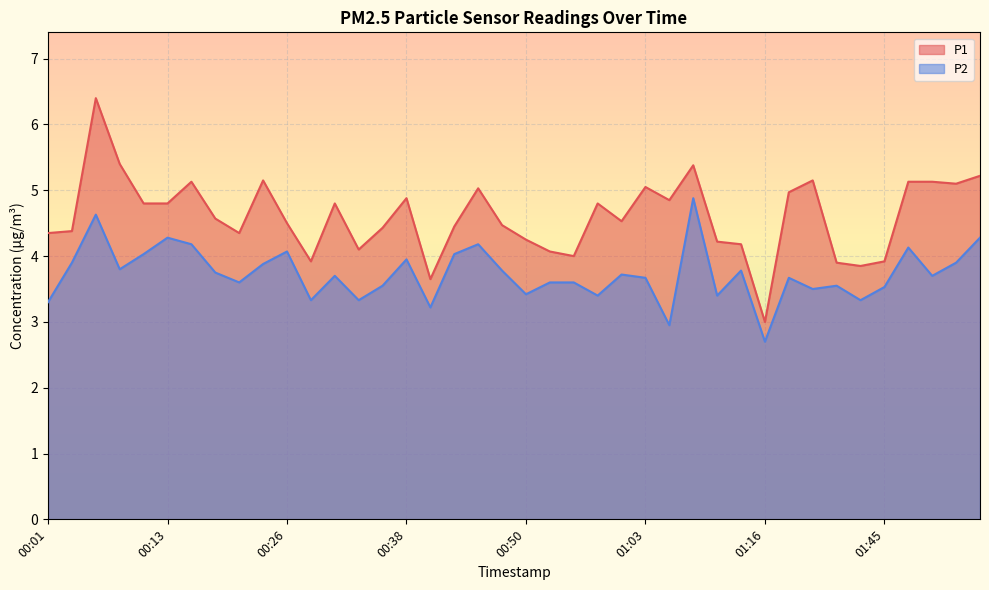

What is the total value across all series at 01:32?

8.6